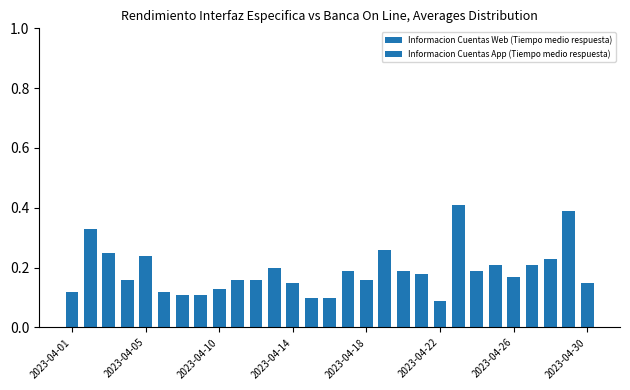

How many data points does each series have?

29